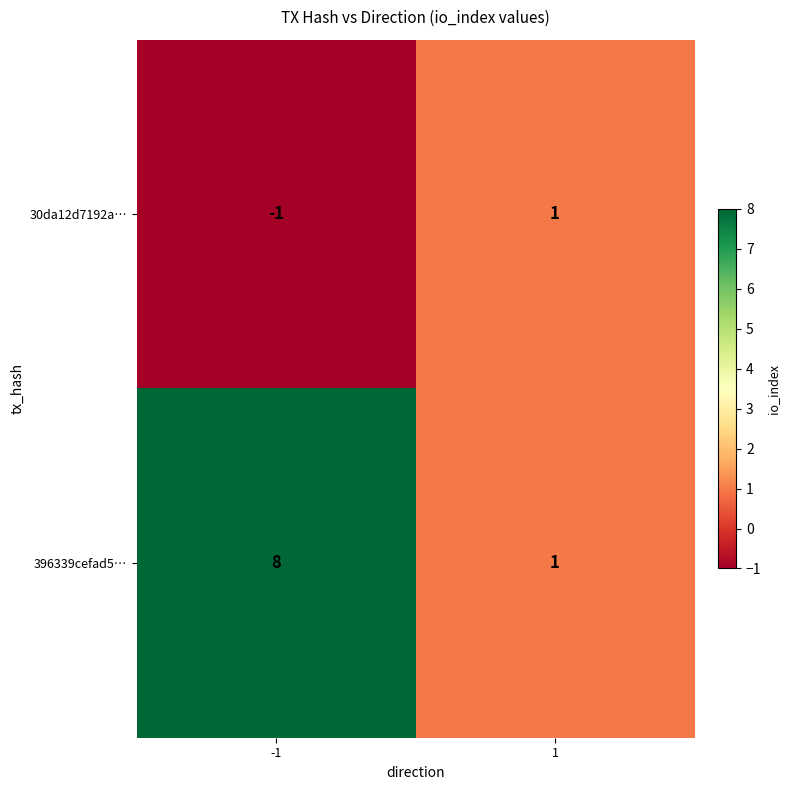

What is the total value across all series at 1?

2